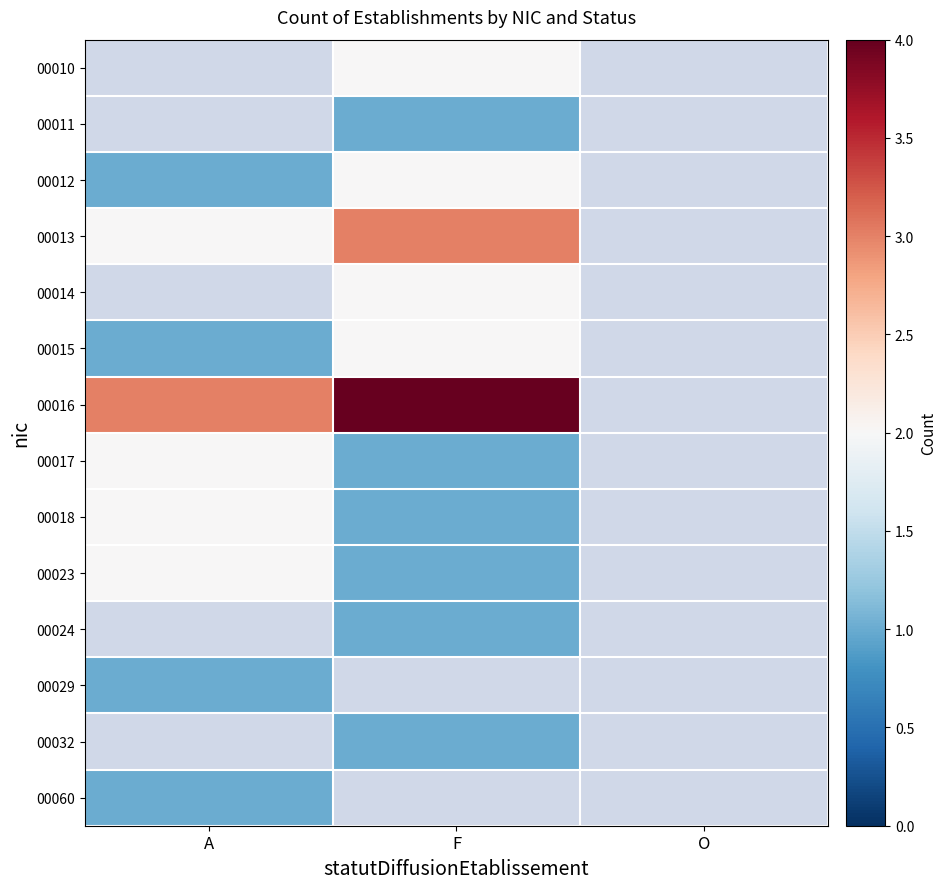

The 00023 series shows 1.5 at F. True or false?

False